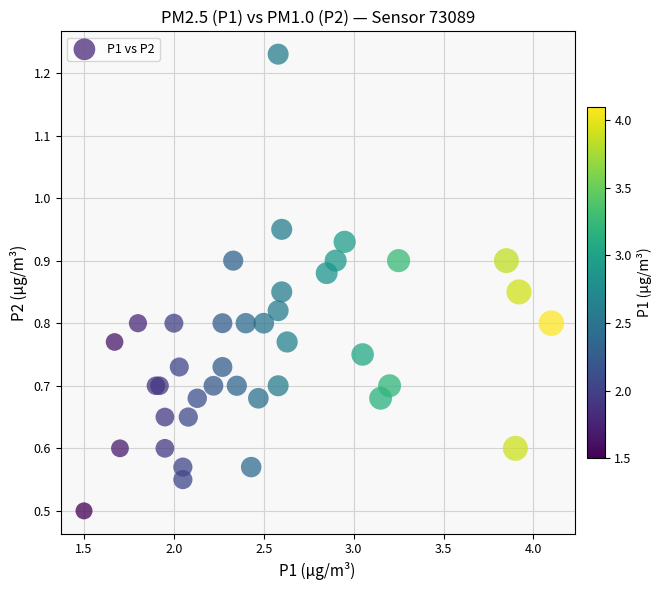

What Y value in the scatter plot is closest to 0?

0.5